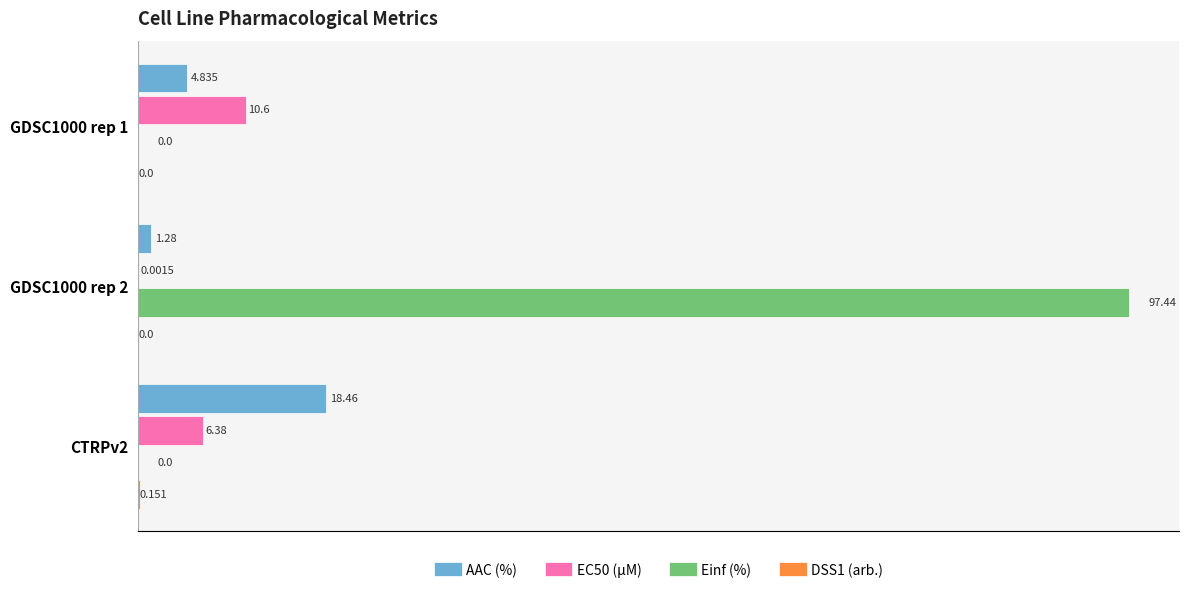

Between GDSC1000 rep 1 and GDSC1000 rep 2, which series saw the biggest shift?

Einf (%)